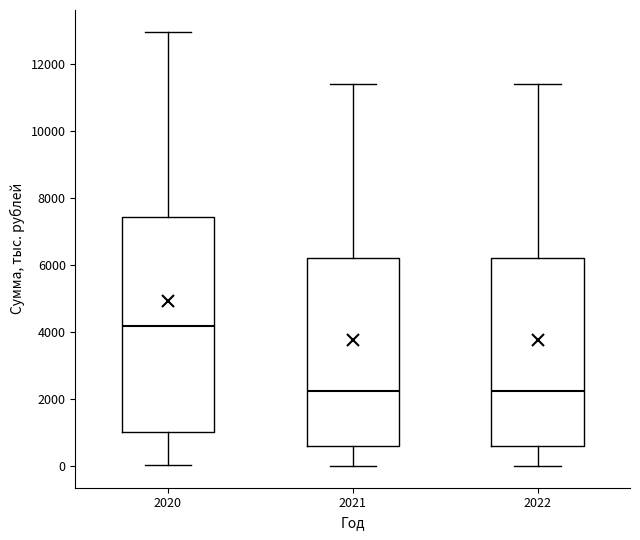

Reading left to right, transcribe this box plot: for each box, give where its median line is, the range the box spans, and where its two whiskers end, as read against the y-axis. The values are not printed on the chart, so give them approximately, as read against the axis.

2020: median 4200, box 1000 to 7400, whiskers 0 to 13000
2021: median 2200, box 600 to 6200, whiskers 0 to 11400
2022: median 2200, box 600 to 6200, whiskers 0 to 11400